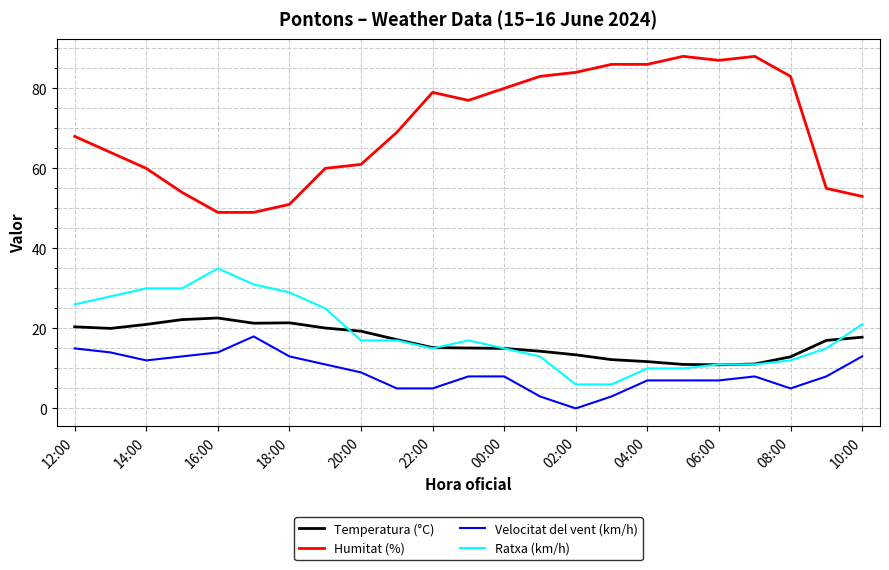

Rank the series by their maximum value, from highest to lowest.

Humitat (%), Ratxa (km/h), Temperatura (°C), Velocitat del vent (km/h)